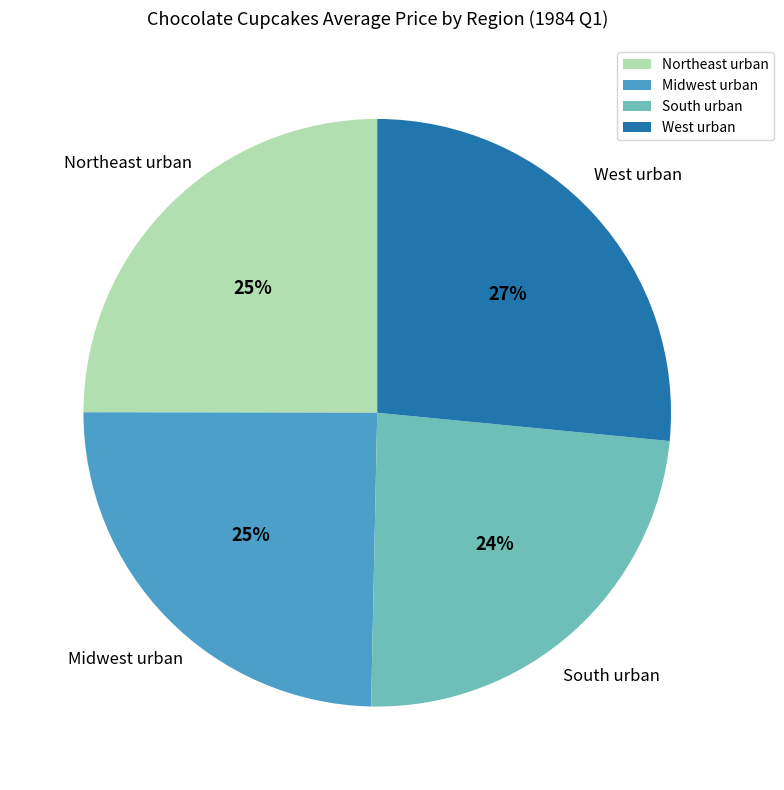

How many segments does this pie chart have?

4